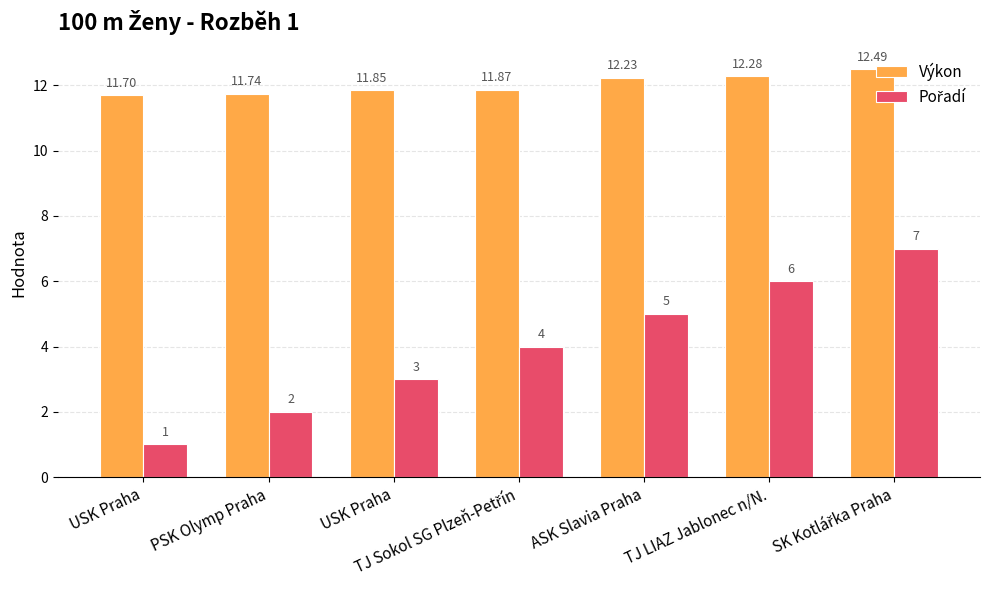

What is the average value of the Výkon series?

12.0